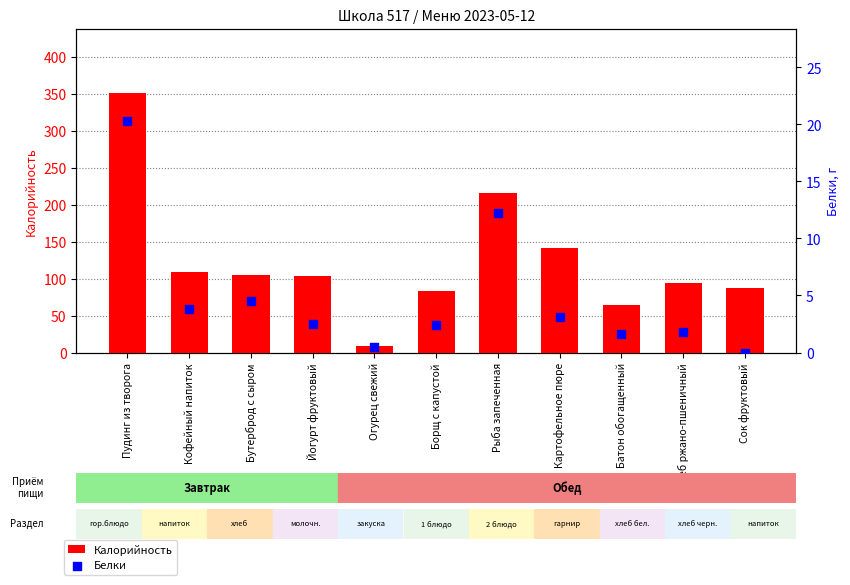

At which category is the sum across all series the highest?

Пудинг из творога